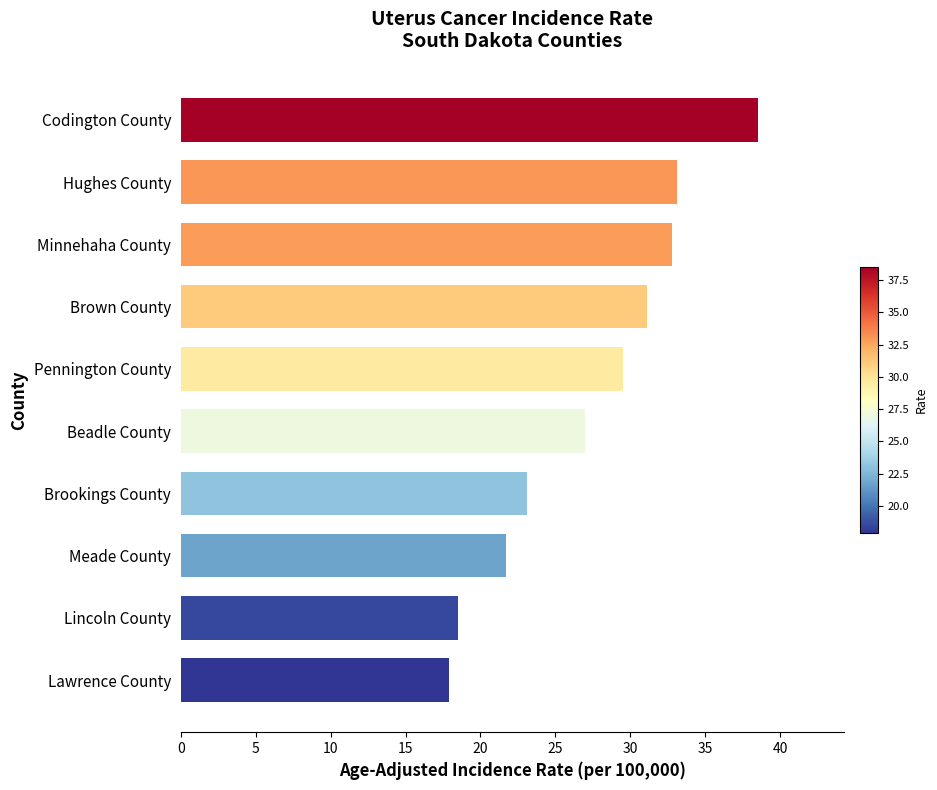

Is it true that the value at Minnehaha County is 32.8?

True